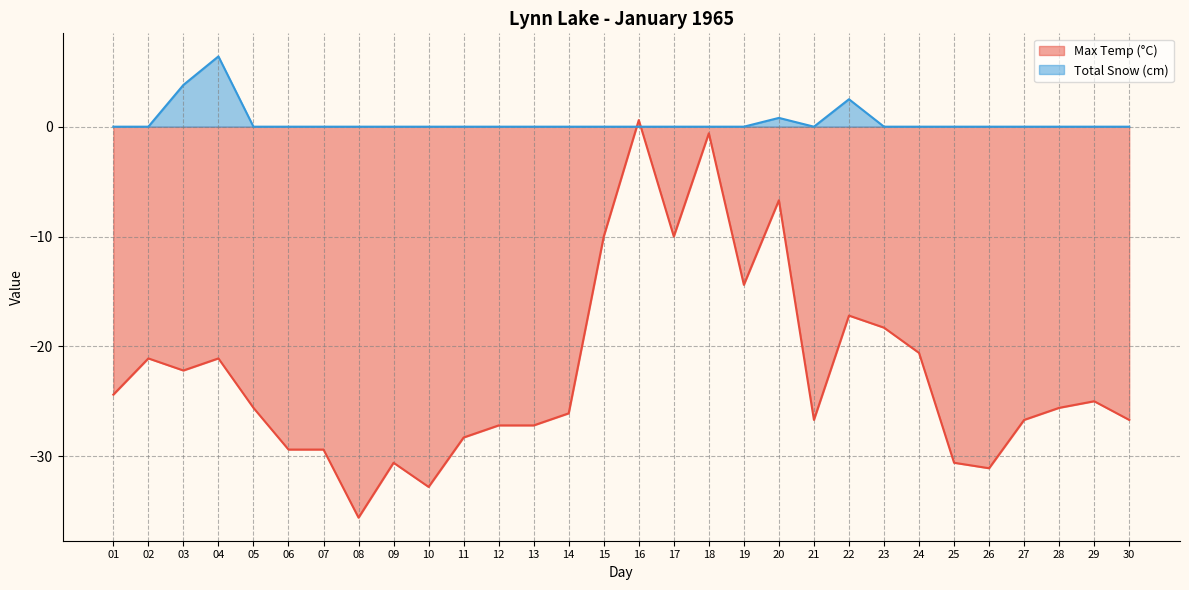

True or false: Max Temp (°C) and Total Snow (cm) intersect in this chart.

True